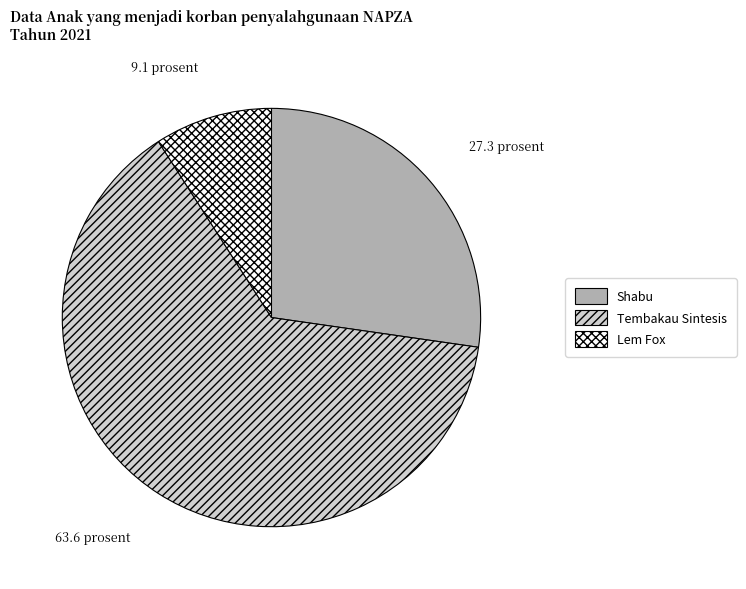

Rank the categories by value from highest to lowest.

Tembakau Sintesis, Shabu, Lem Fox